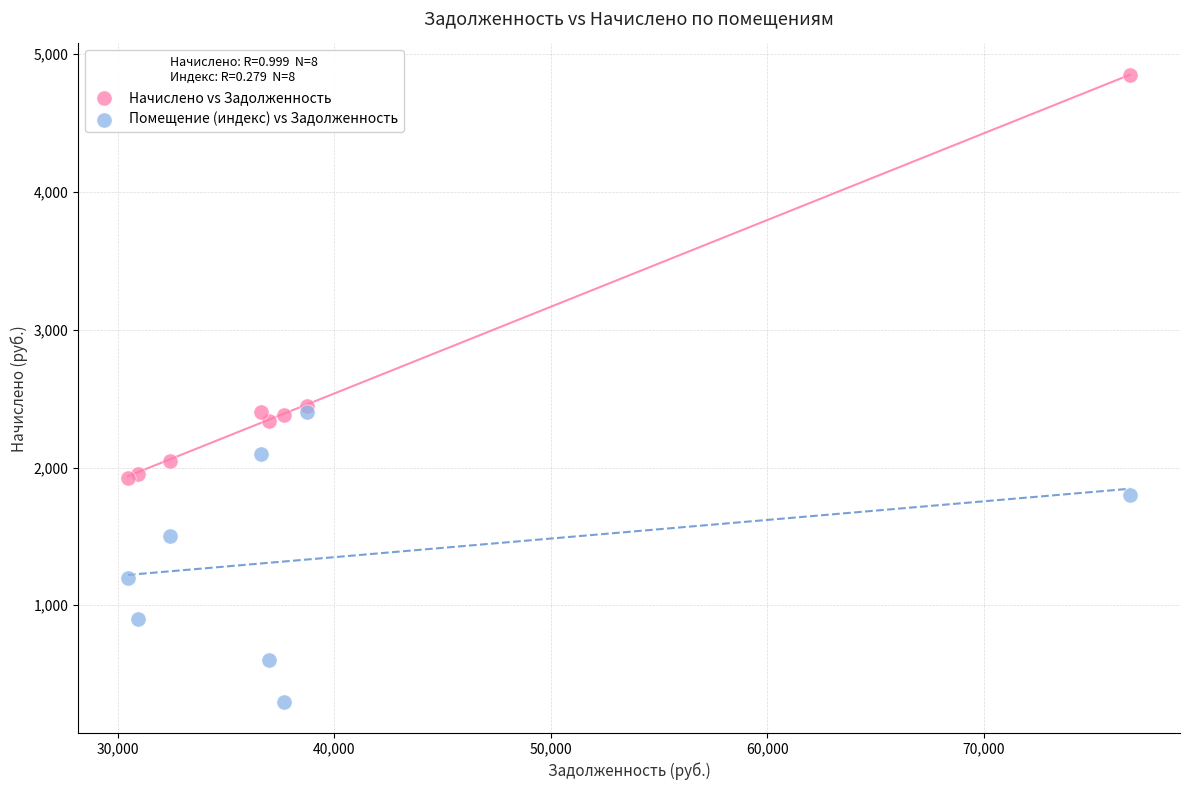

Which series contains the highest Y value?

Начислено vs Задолженность